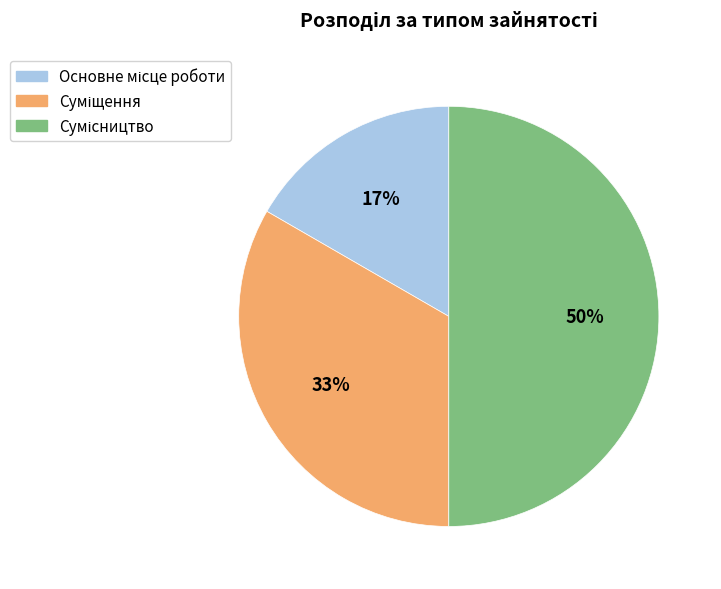

To the nearest percent, what is the average slice percentage?

33%